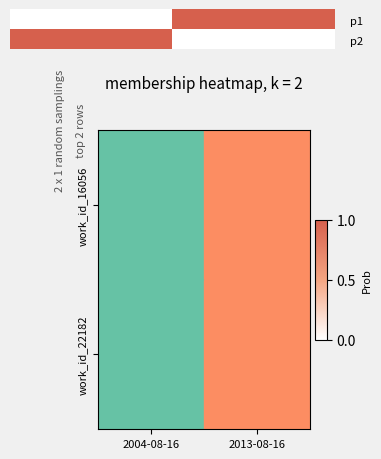

List the labels in order of value, largest first.

0.5, 1.5